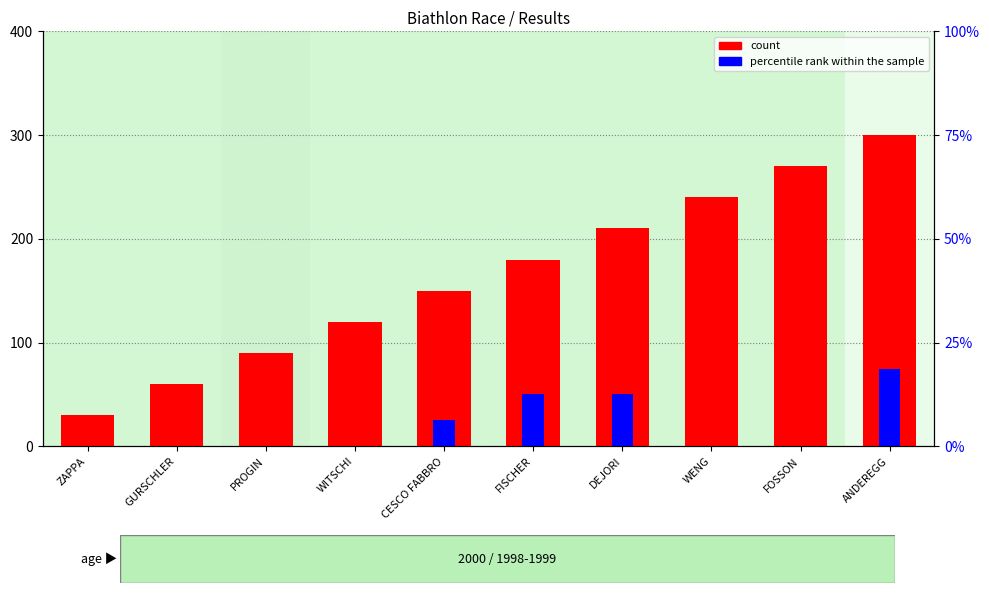

True or false: count has a value of 180 at FISCHER.

True